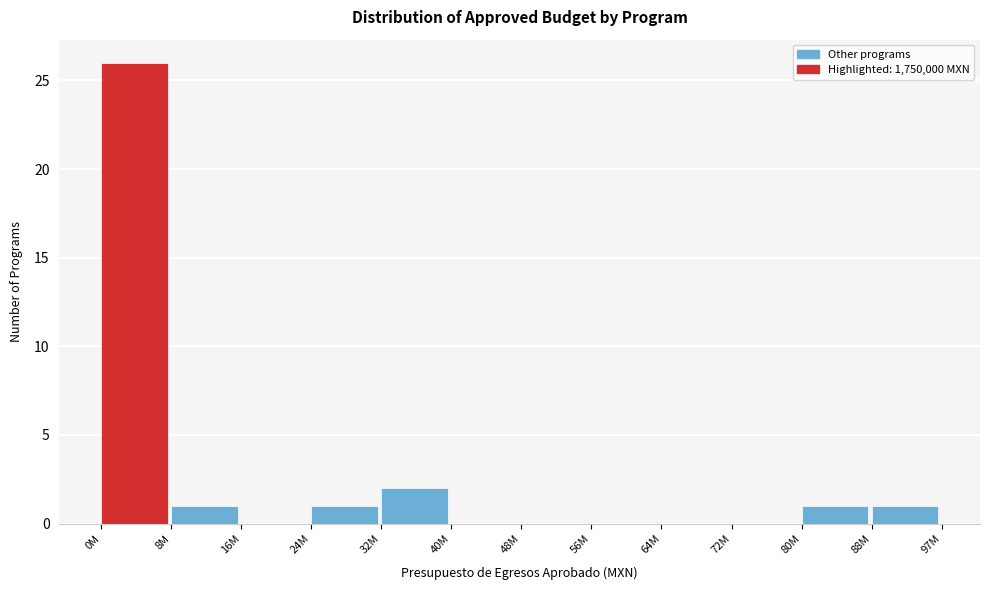

Reading right to left, transcribe all the data shown in this chart.

88M=1	80M=1	72M=0	64M=0	56M=0	48M=0	40M=0	32M=2	24M=1	16M=0	8M=1	0M=26